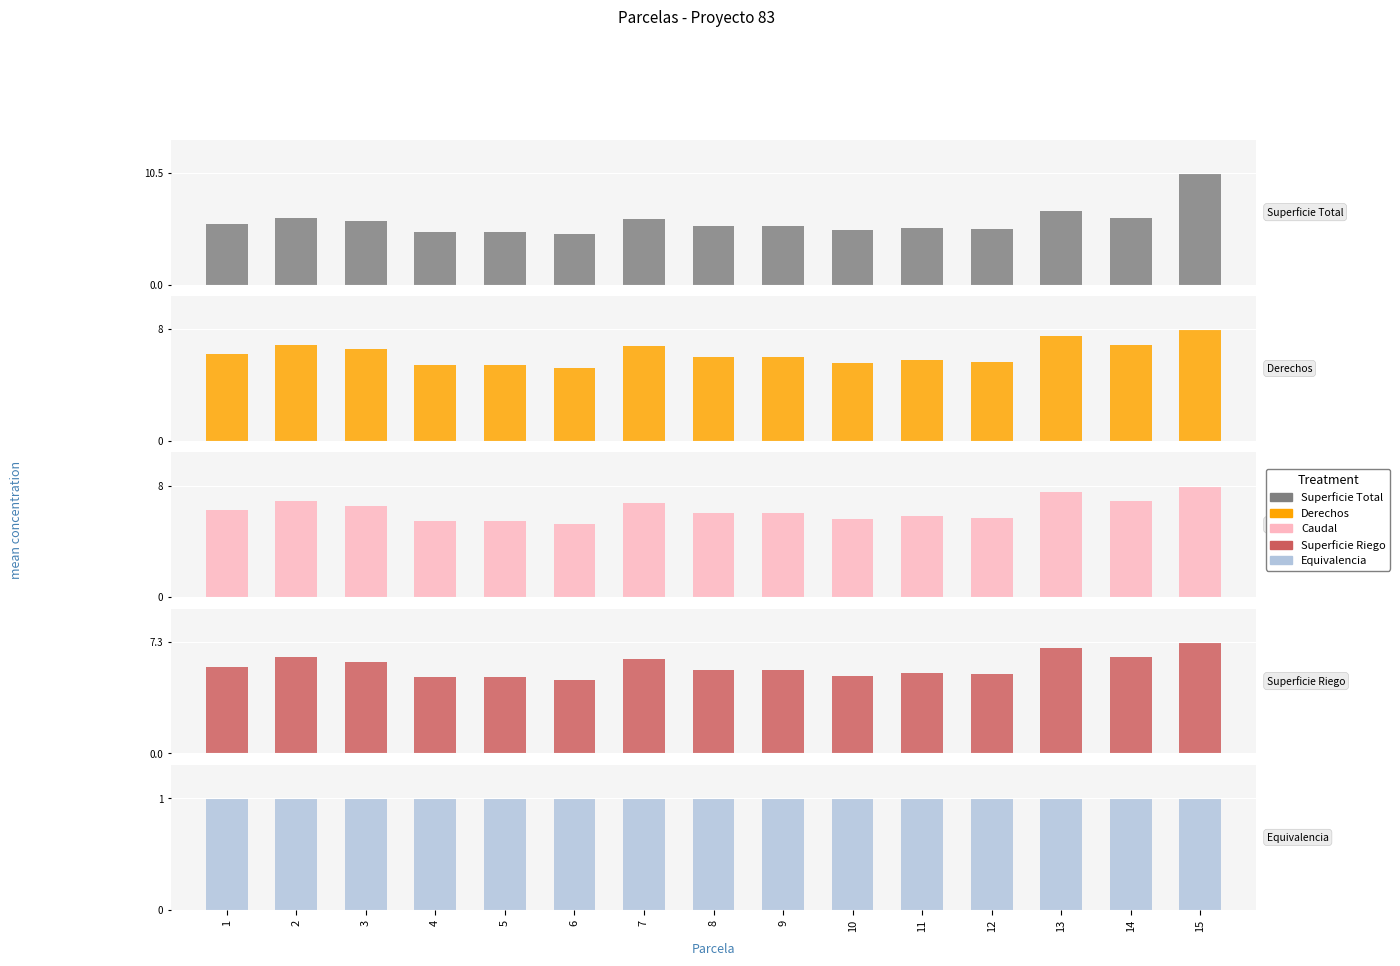

Reading left to right, extract all data points from this chart.

Superficie Total: 1=5.7	2=6.3	3=6.0	4=5.0	5=5.0	6=4.8	7=6.2	8=5.5	9=5.5	10=5.1	11=5.3	12=5.2	13=6.9	14=6.3	15=10.5
Derechos: 1=6.2	2=6.9	3=6.6	4=5.5	5=5.5	6=5.2	7=6.8	8=6.0	9=6.0	10=5.6	11=5.8	12=5.7	13=7.5	14=6.9	15=8.0
Caudal: 1=6.2	2=6.9	3=6.6	4=5.5	5=5.5	6=5.2	7=6.8	8=6.0	9=6.0	10=5.6	11=5.8	12=5.7	13=7.5	14=6.9	15=8.0
Superficie Riego: 1=5.7	2=6.3	3=6.0	4=5.0	5=5.0	6=4.8	7=6.2	8=5.5	9=5.5	10=5.1	11=5.3	12=5.2	13=6.9	14=6.3	15=7.3
Equivalencia: 1=1.0	2=1.0	3=1.0	4=1.0	5=1.0	6=1.0	7=1.0	8=1.0	9=1.0	10=1.0	11=1.0	12=1.0	13=1.0	14=1.0	15=1.0